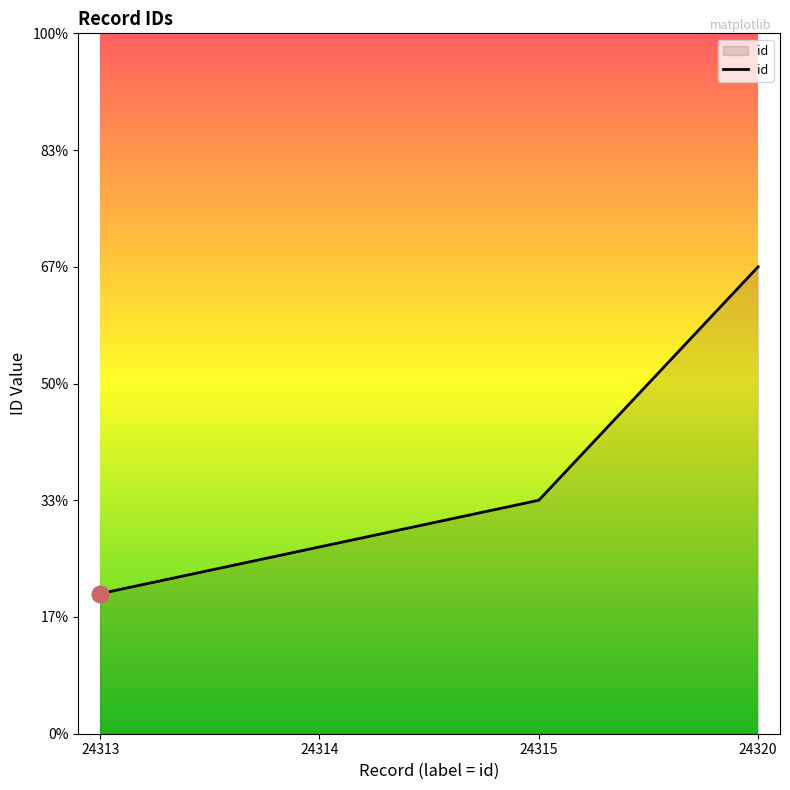

Is this an area chart (filled region under the line)?

Yes